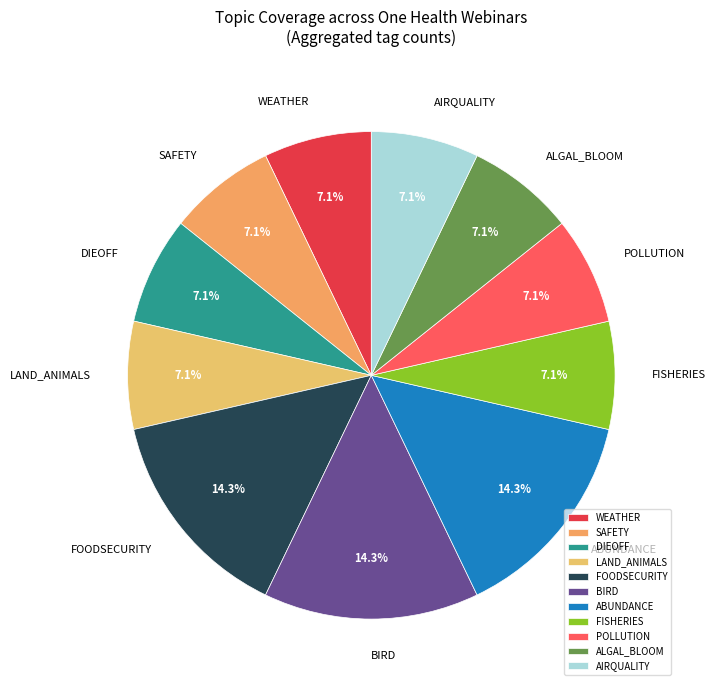

To the nearest percent, what is the difference between the largest and smallest slice percentages?

7%